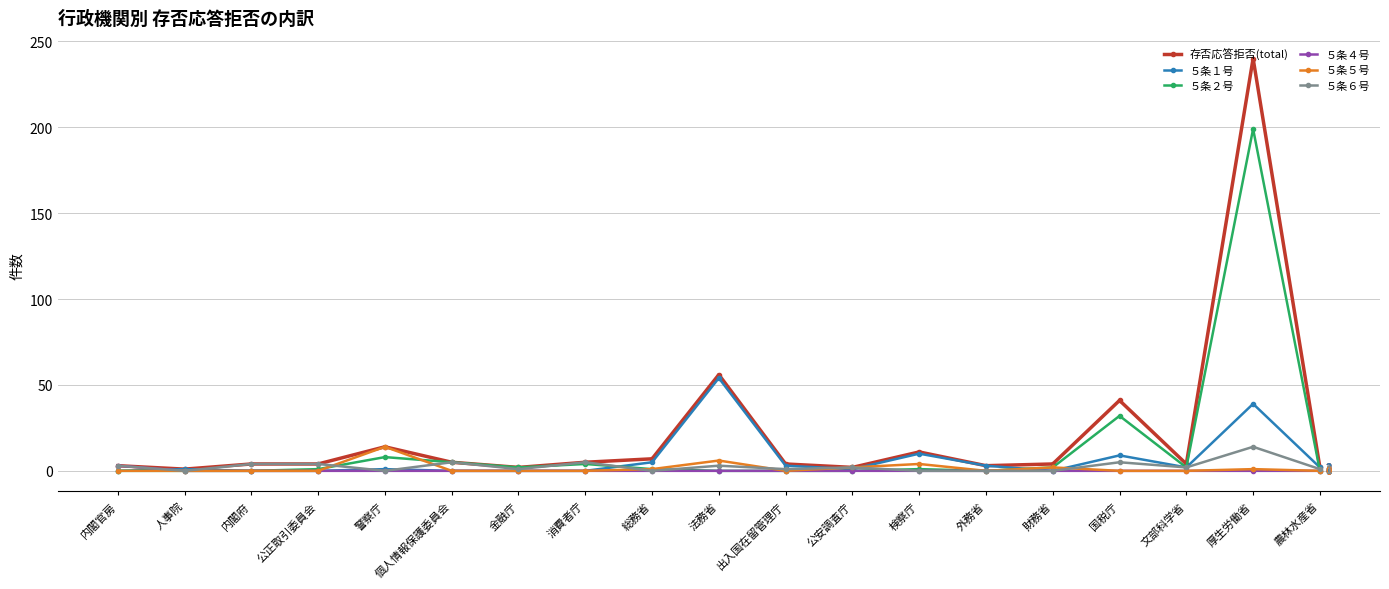

What are all the series names shown in the legend?

存否応答拒否(total), ５条１号, ５条２号, ５条４号, ５条５号, ５条６号